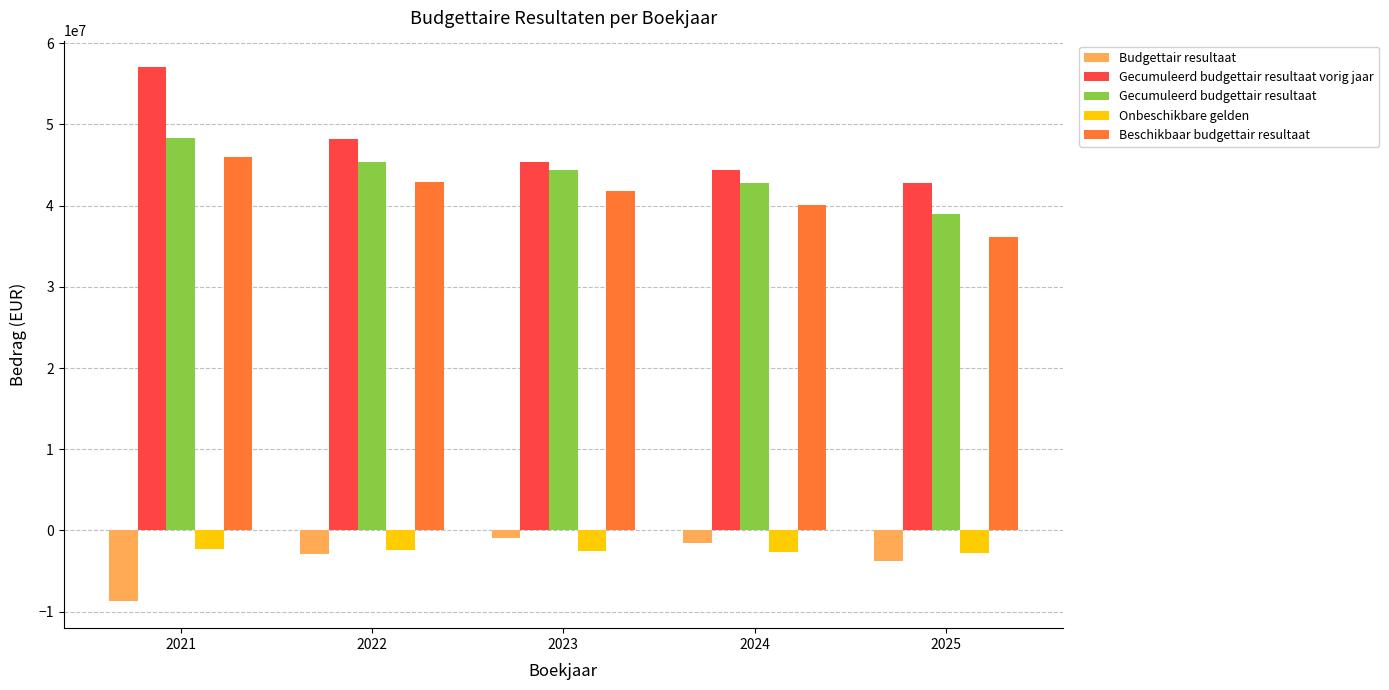

What is the value of the Gecumuleerd budgettair resultaat vorig jaar bar at the 4th from the left?

44360825.5